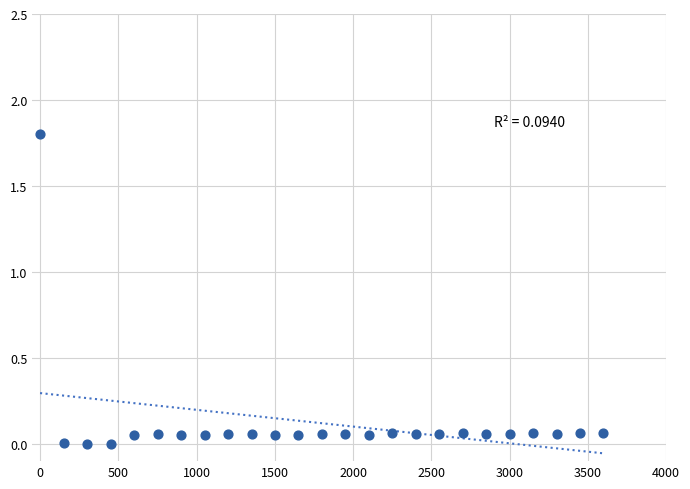

What is the range of X values (max minus min)?

3600.0